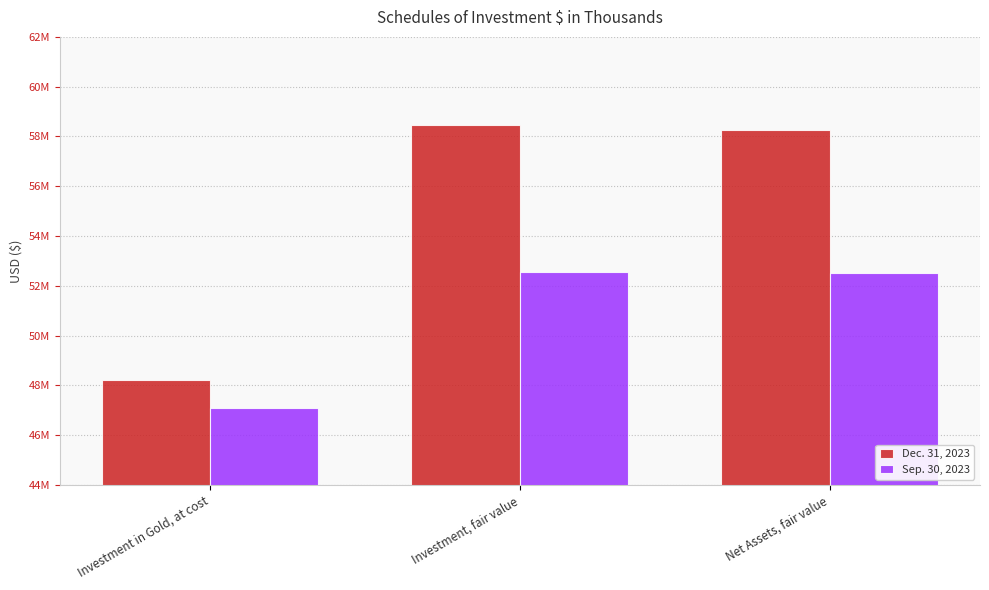

What is the label of the 1st bar from the left?

Investment in Gold, at cost